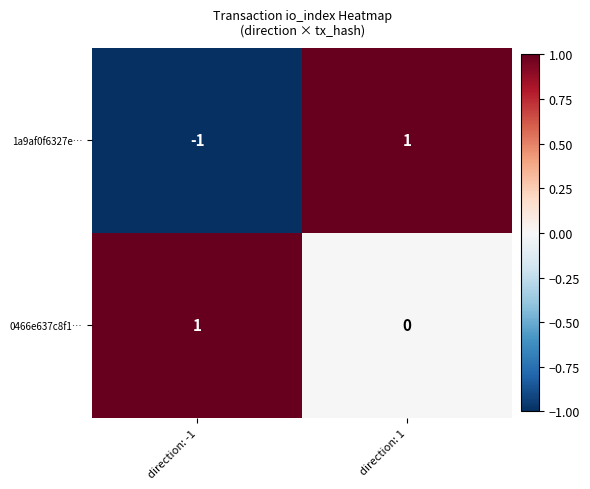

Which series has the widest spread of values?

1a9af0f6327e…